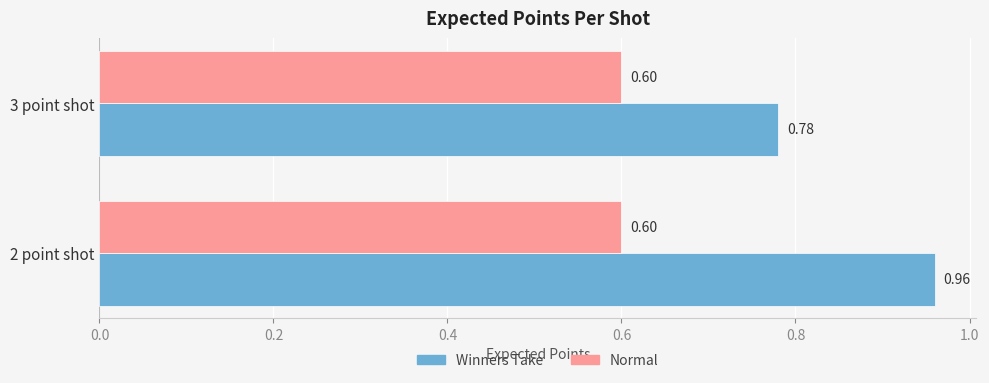

Rank the series at 2 point shot from lowest to highest value.

Normal, Winners Take